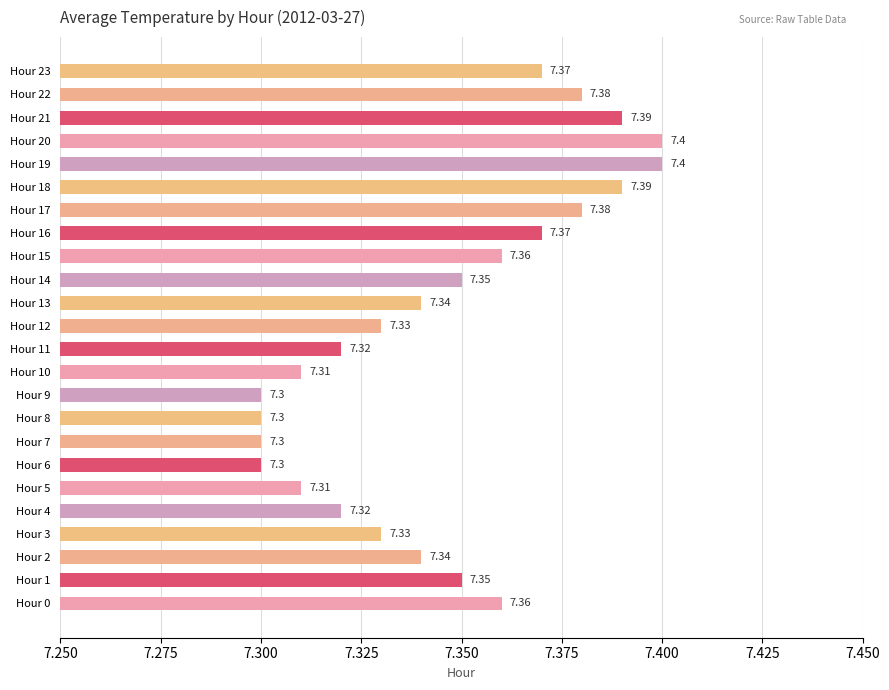

What is the ratio of the value at Hour 11 to the value at Hour 9?

1.0